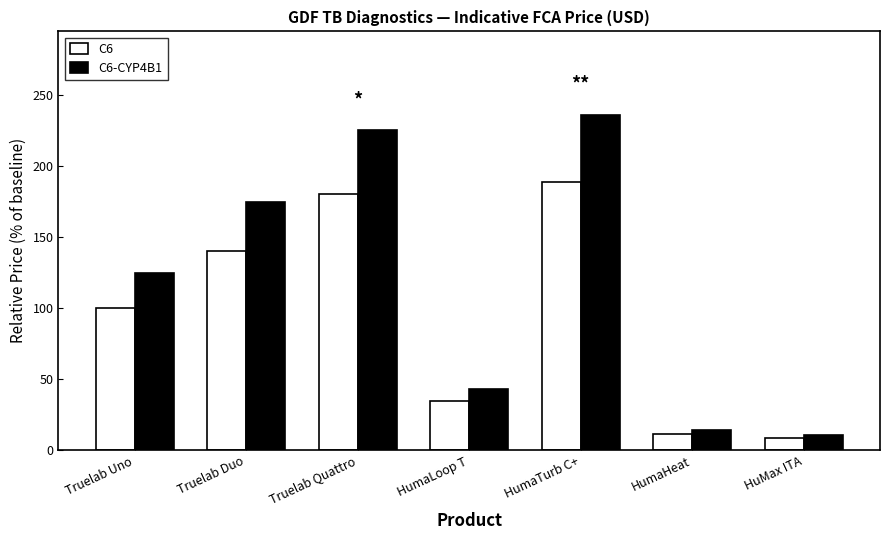

Which series changed the most between Truelab Quattro and HumaLoop T?

C6-CYP4B1